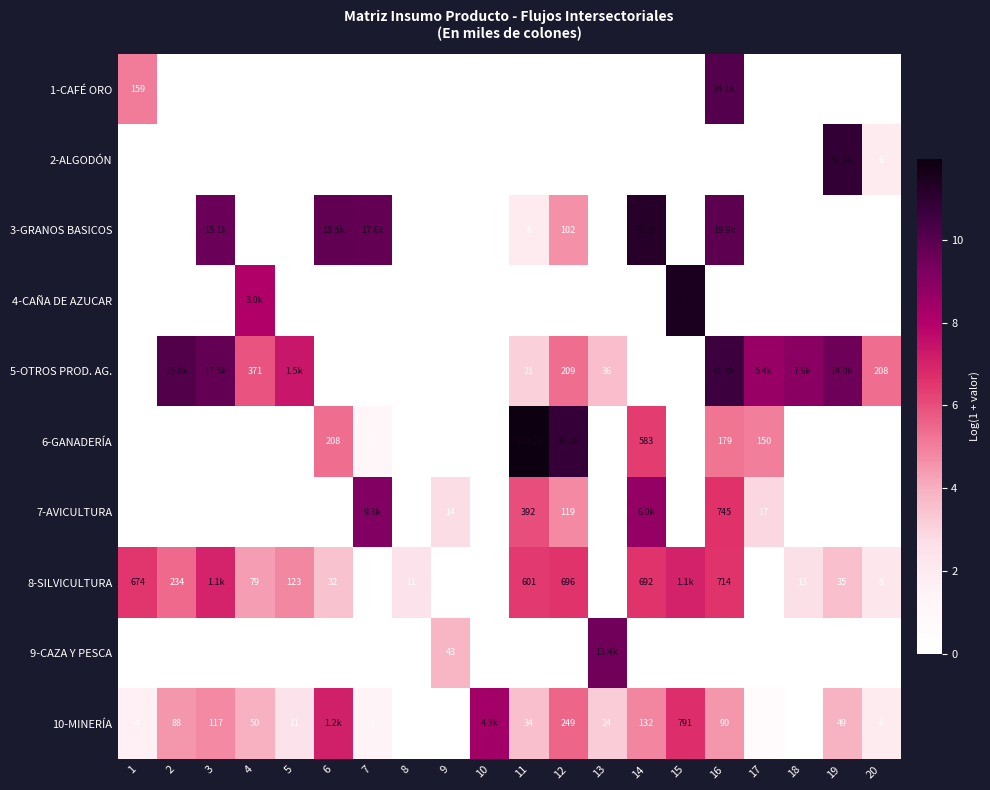

Is the value of 9-CAZA Y PESCA at 14 greater than the value of 10-MINERÍA at 5?

No